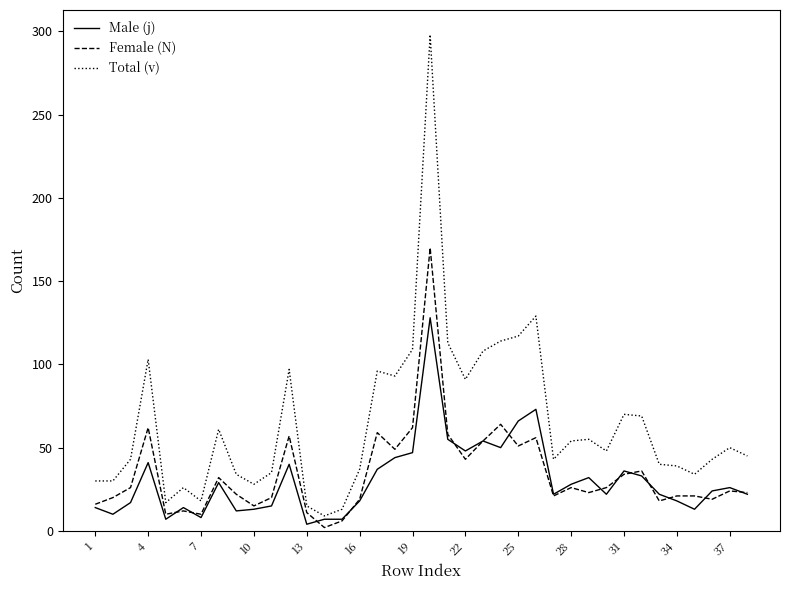

Which series has the largest total across all categories?

Total (v)